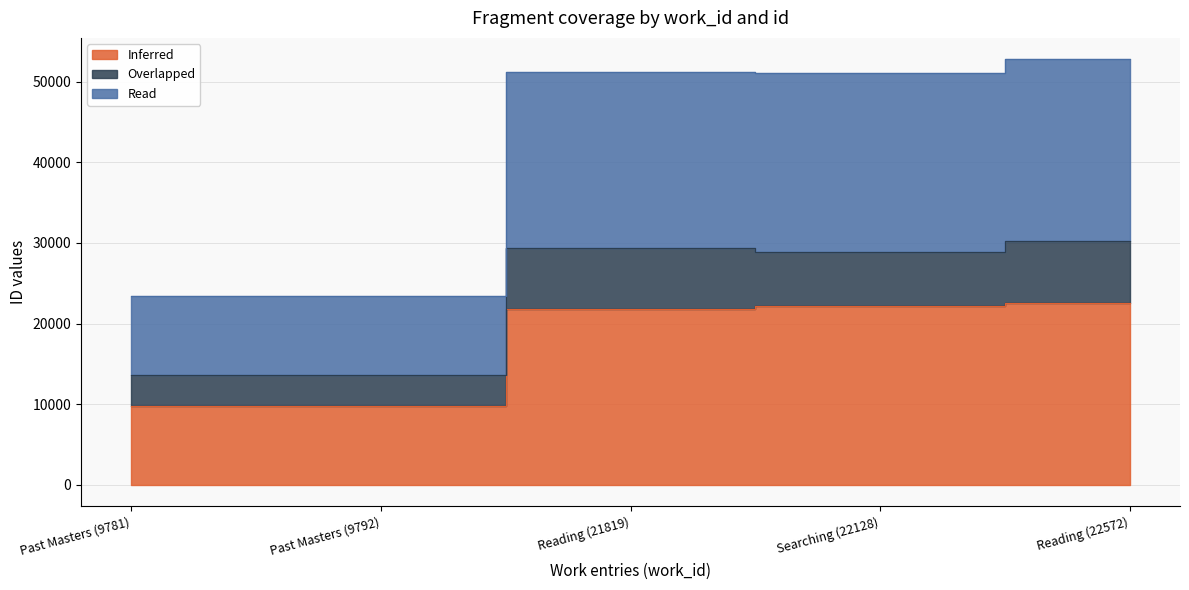

What is the minimum value for Read?

23359